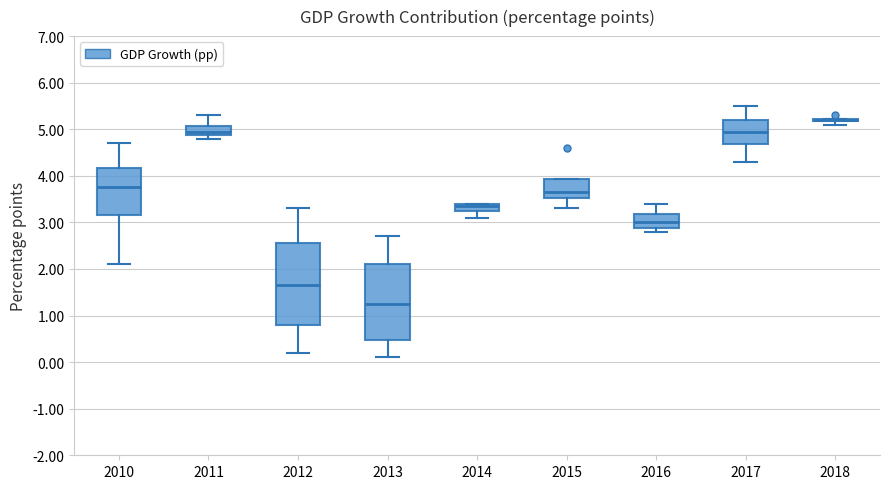

Where is the lower edge of the box at x = 2014 on the y-axis? The values are not printed on the chart, so give them approximately, as read against the axis.

3.3